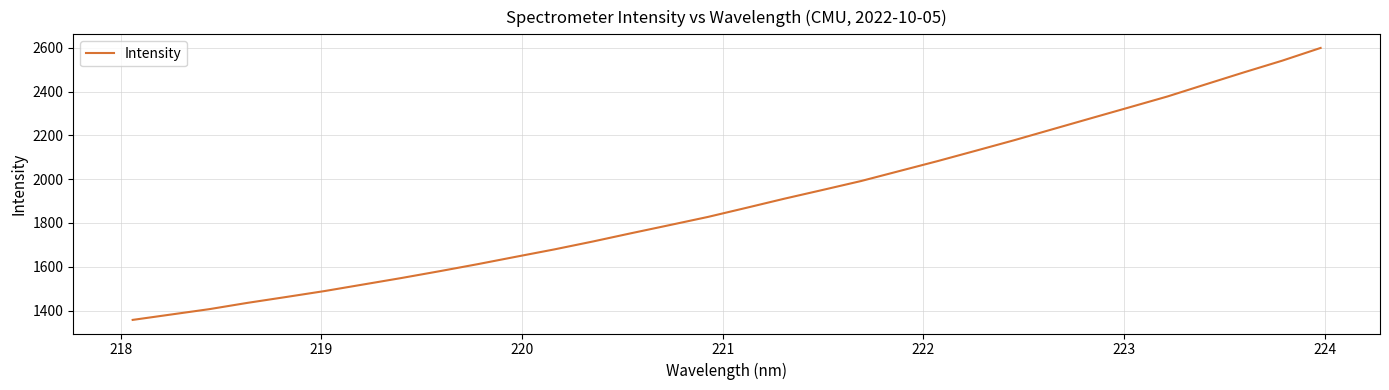

What is the average value?

1894.7